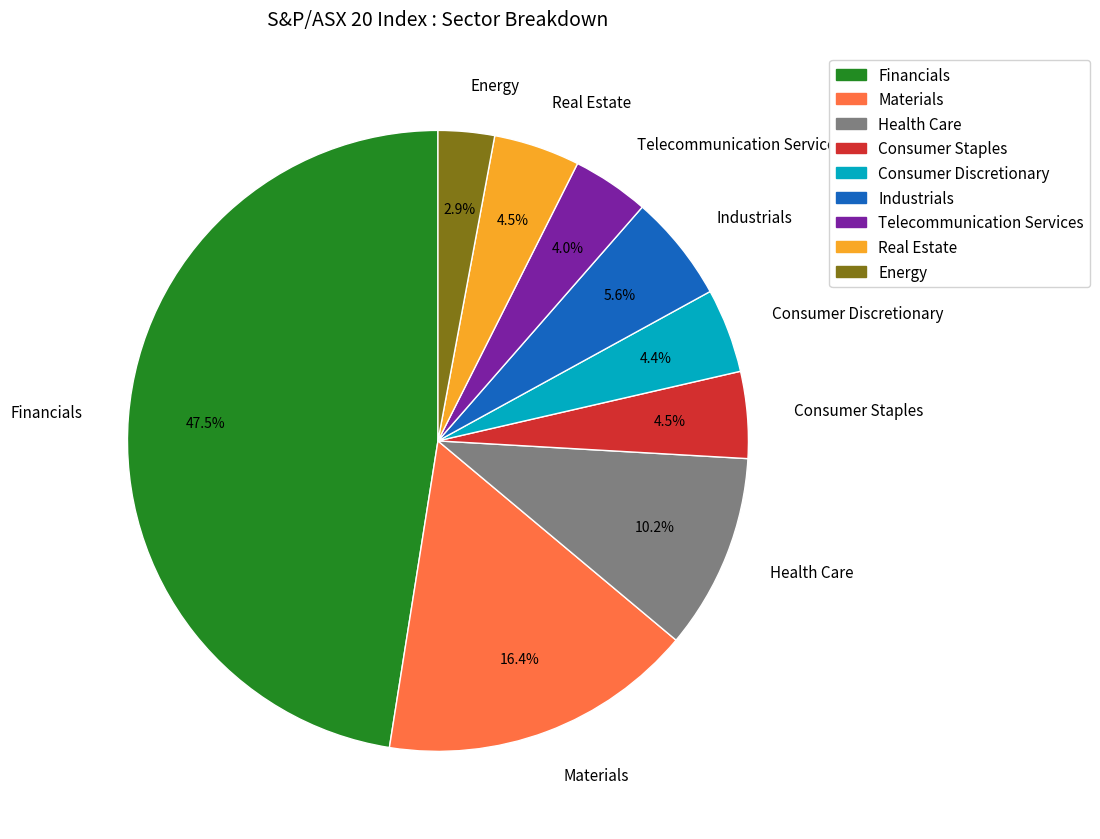

Which category has the biggest portion of the pie?

Financials